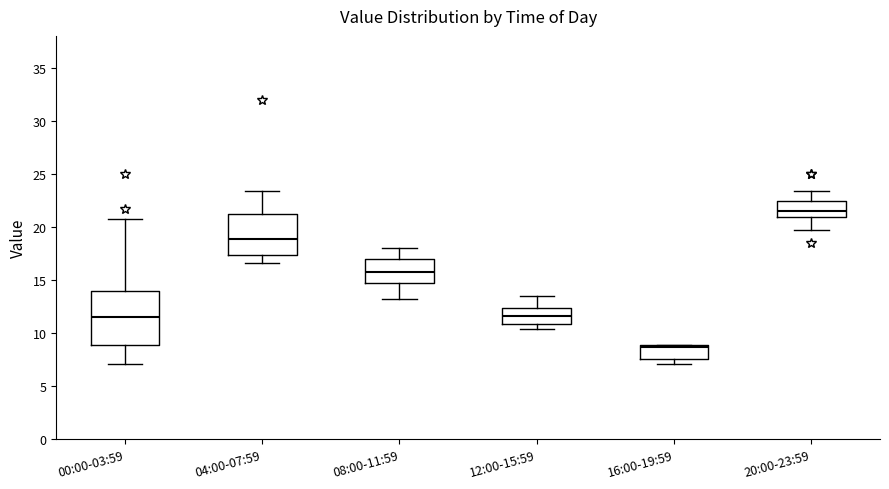

Reading left to right, transcribe this box plot: for each box, give where its median line is, the range the box spans, and where its two whiskers end, as read against the y-axis. The values are not printed on the chart, so give them approximately, as read against the axis.

00:00-03:59: median 11.5, box 9.0 to 14.0, whiskers 7.0 to 20.5
04:00-07:59: median 19.0, box 17.5 to 21.0, whiskers 16.5 to 23.5
08:00-11:59: median 16.0, box 14.5 to 17.0, whiskers 13.5 to 18.0
12:00-15:59: median 11.5, box 11.0 to 12.5, whiskers 10.5 to 13.5
16:00-19:59: median 8.5, box 7.5 to 9.0, whiskers 7.0 to 9.0
20:00-23:59: median 21.5, box 21.0 to 22.5, whiskers 20.0 to 23.5